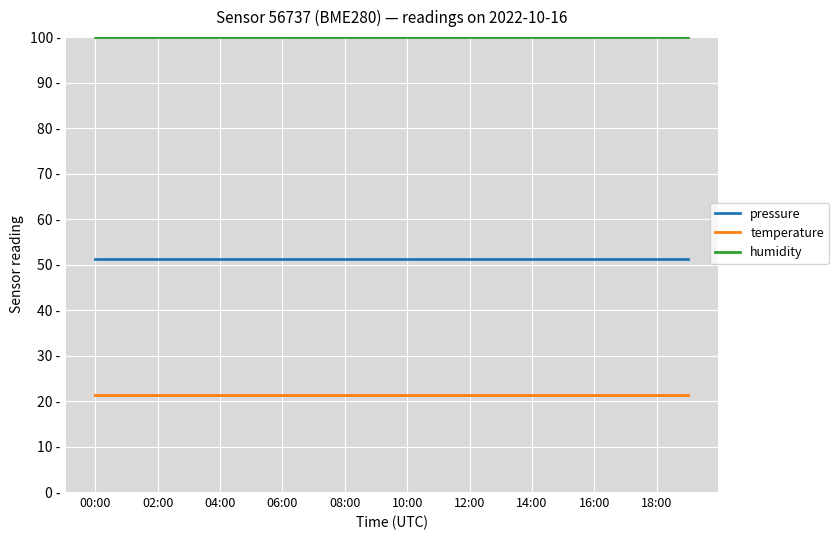

True or false: humidity and temperature intersect in this chart.

False